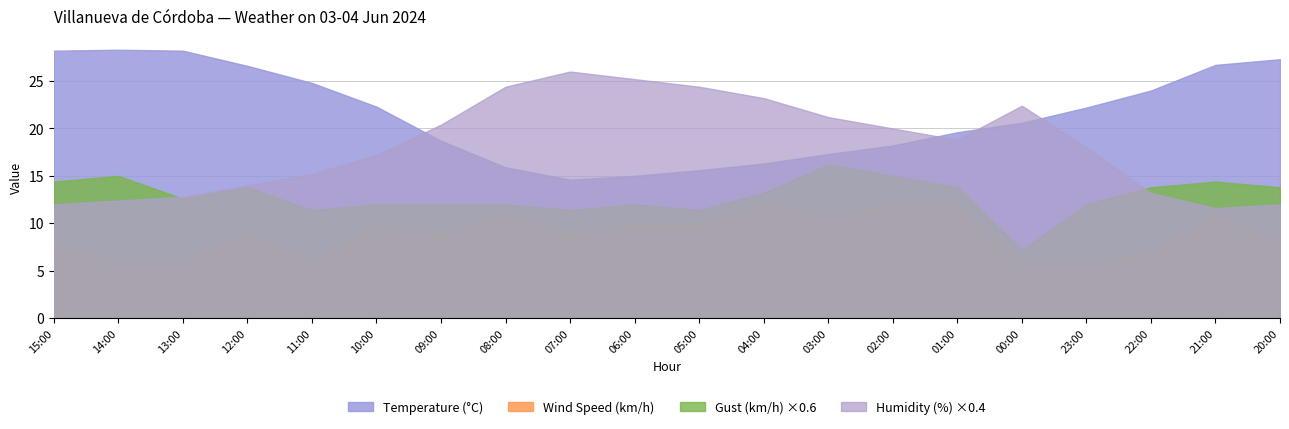

The value of Gust (km/h) at 06:00 is 34.5. True or false?

False